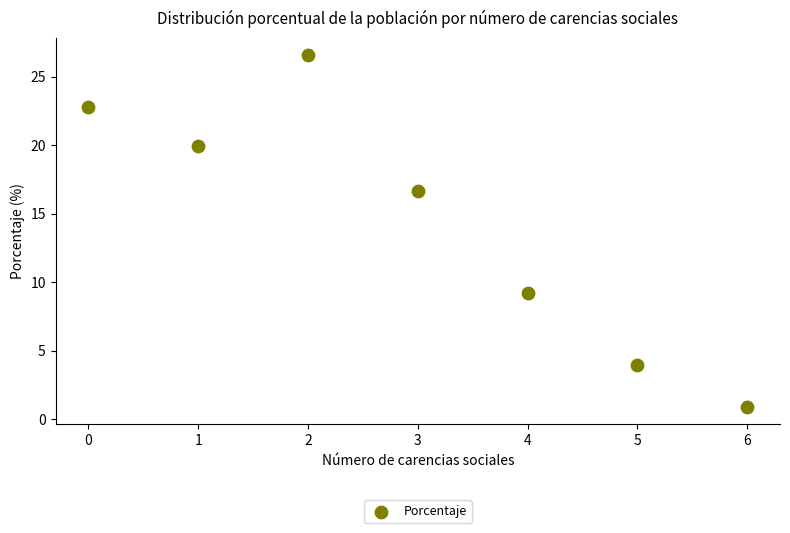

What is the range of Y values (max minus min)?

25.6